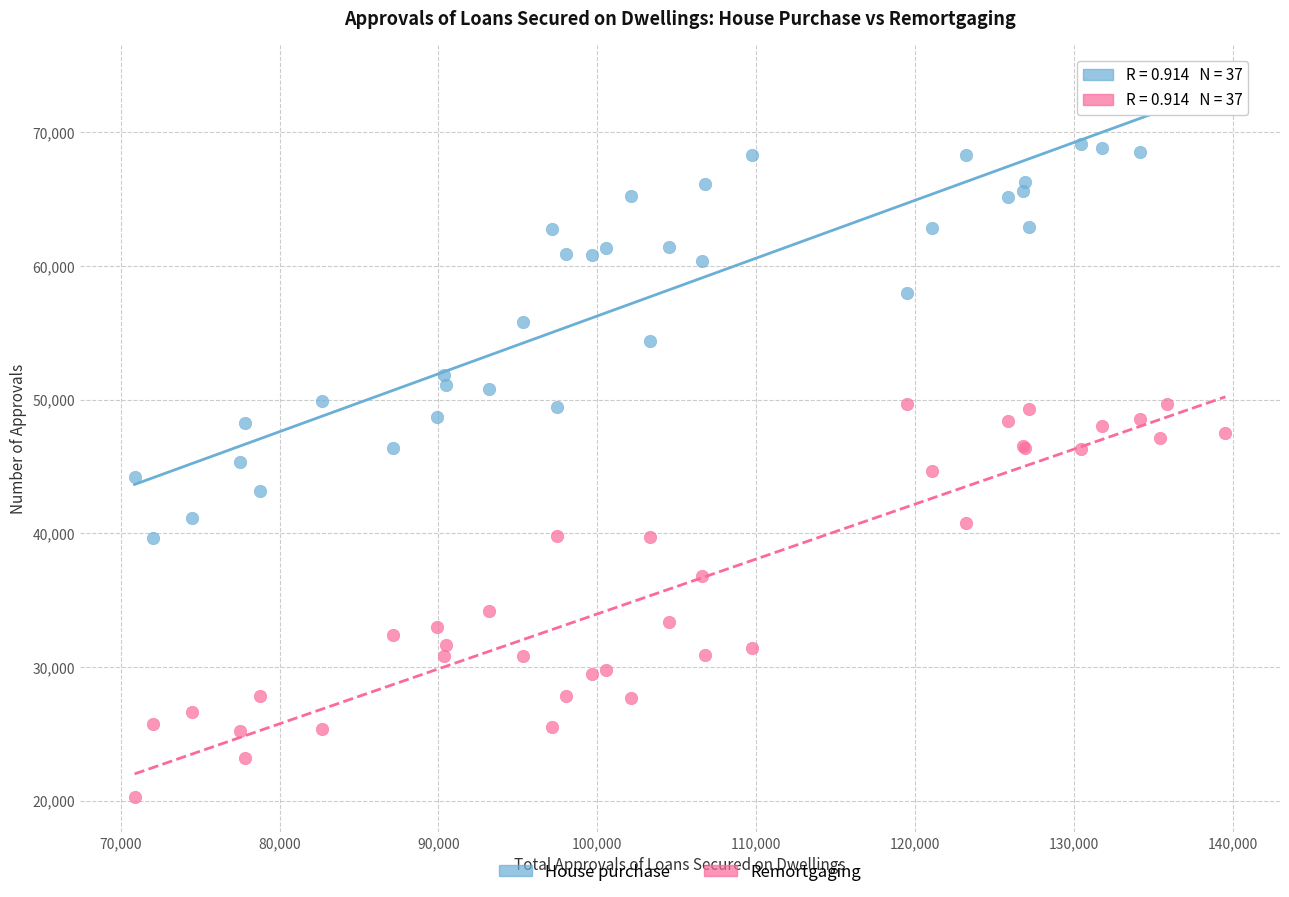

What are all the series names shown in the legend?

House purchase, Remortgaging